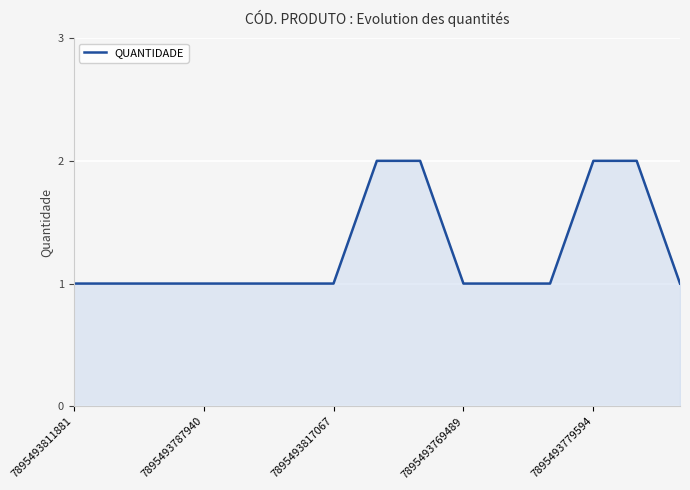

Does the chart display data point markers on the line(s)?

No